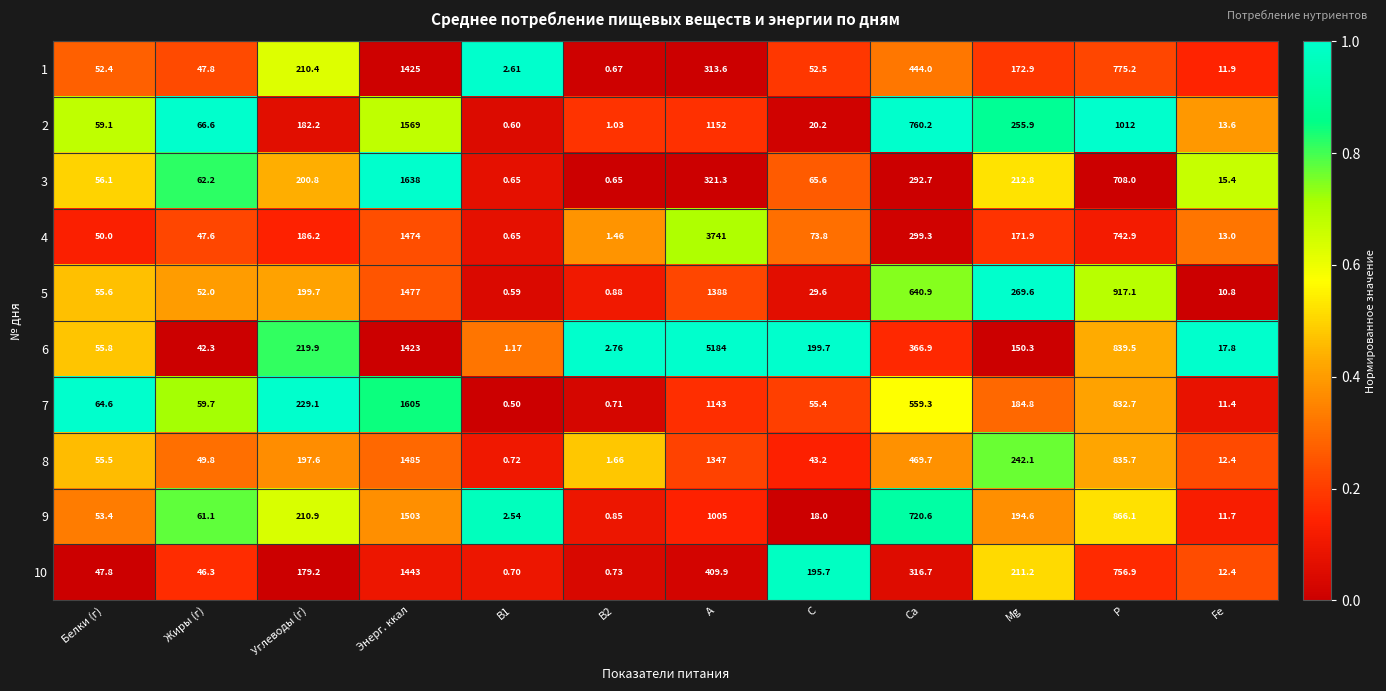

Is the value of 5 at P greater than the value of 4 at C?

Yes